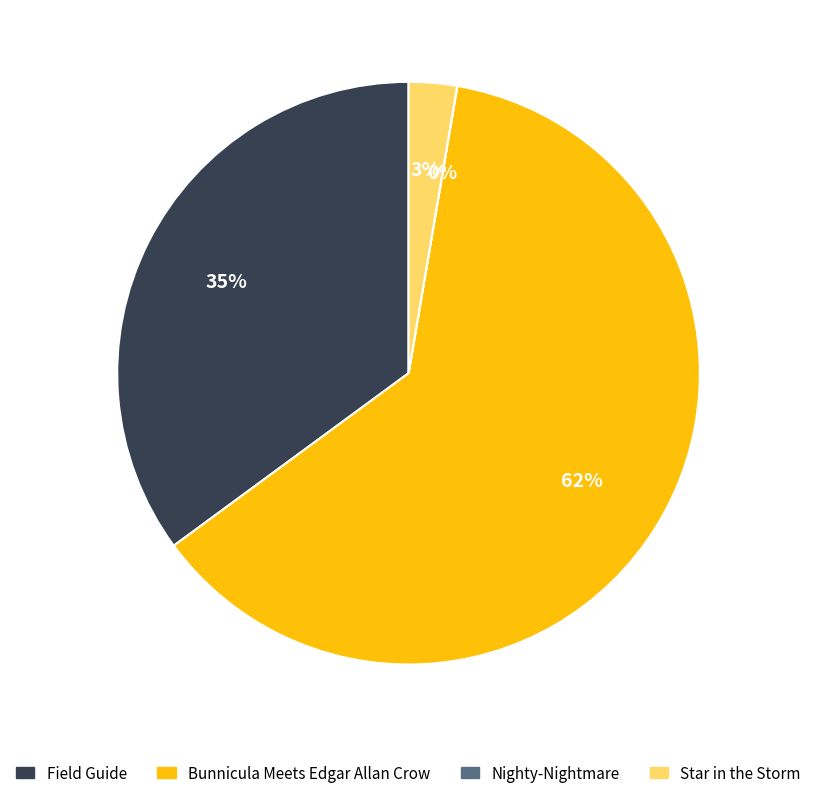

To the nearest percent, what is the difference between the largest and smallest slice percentages?

62%